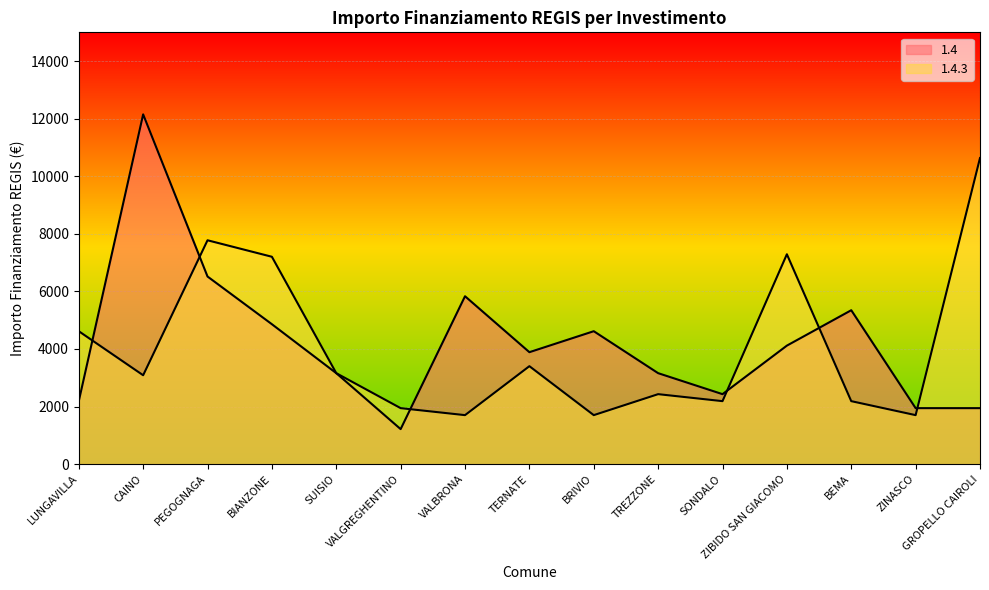

How many interior local valleys does the 1.4 series have?

3